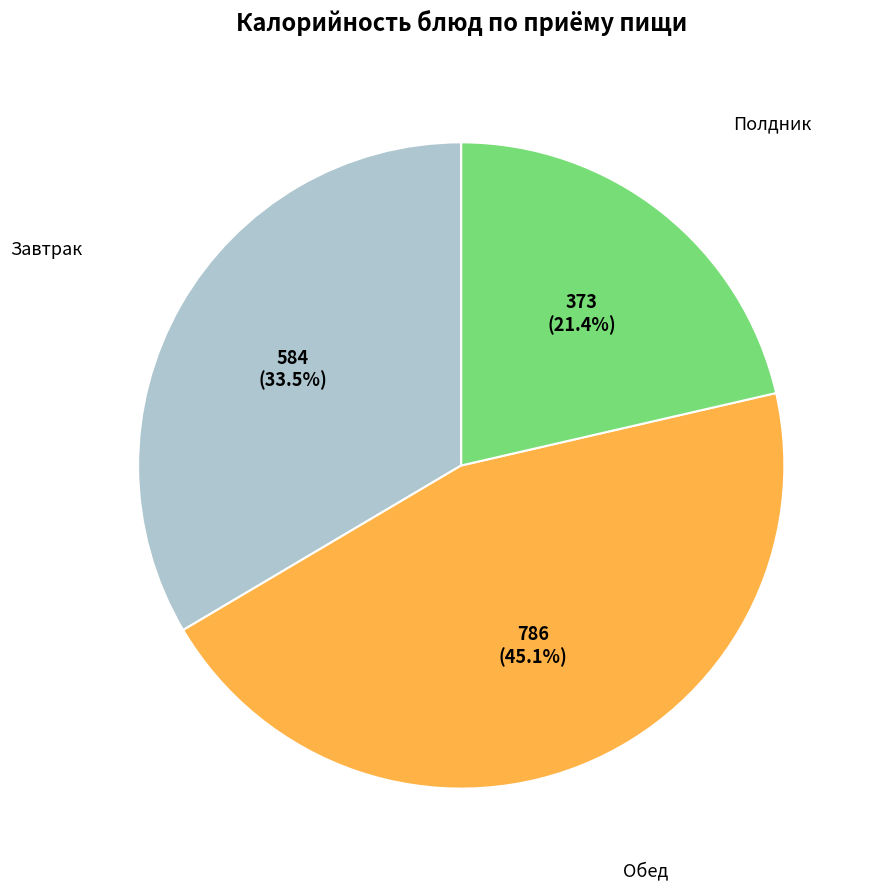

Is there a majority slice in this chart?

No